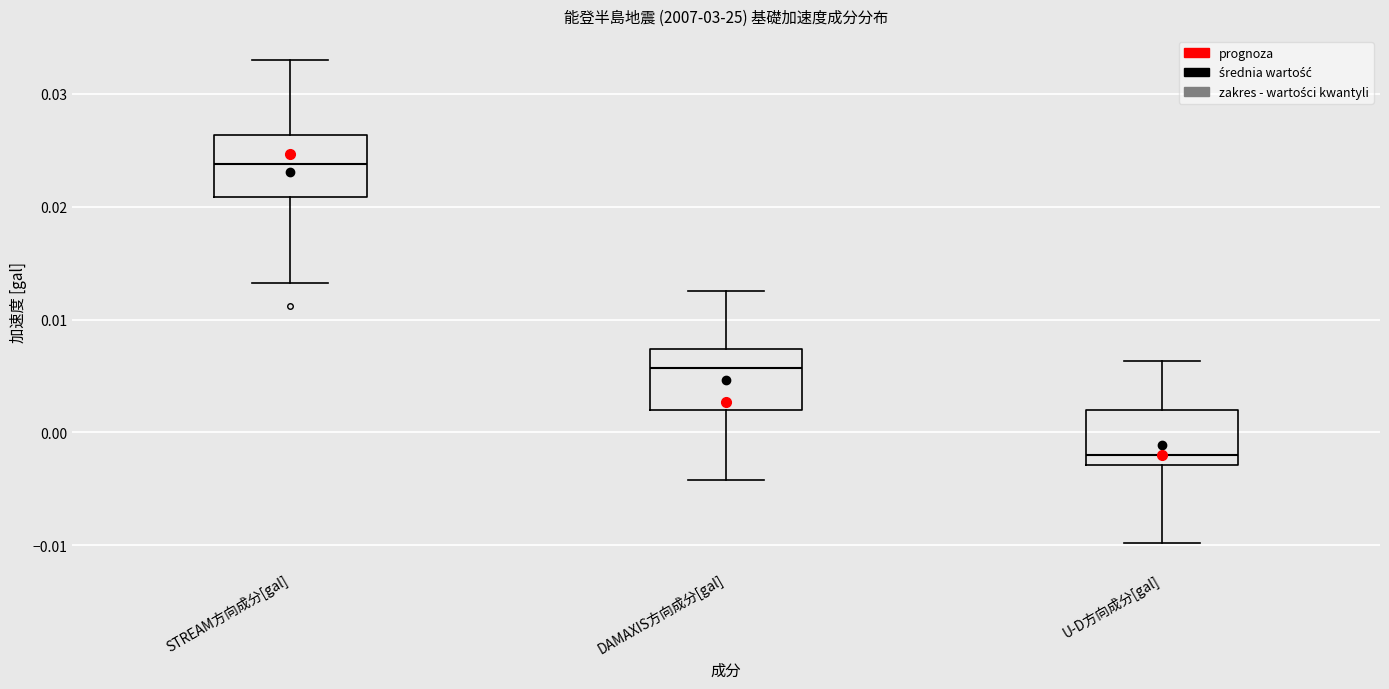

Reading left to right, transcribe this box plot: for each box, give where its median line is, the range the box spans, and where its two whiskers end, as read against the y-axis. The values are not printed on the chart, so give them approximately, as read against the axis.

STREAM方向成分[gal]: median 0.024, box 0.021 to 0.026, whiskers 0.013 to 0.033
DAMAXIS方向成分[gal]: median 0.006, box 0.002 to 0.007, whiskers -0.004 to 0.013
U-D方向成分[gal]: median -0.002, box -0.003 to 0.002, whiskers -0.010 to 0.006